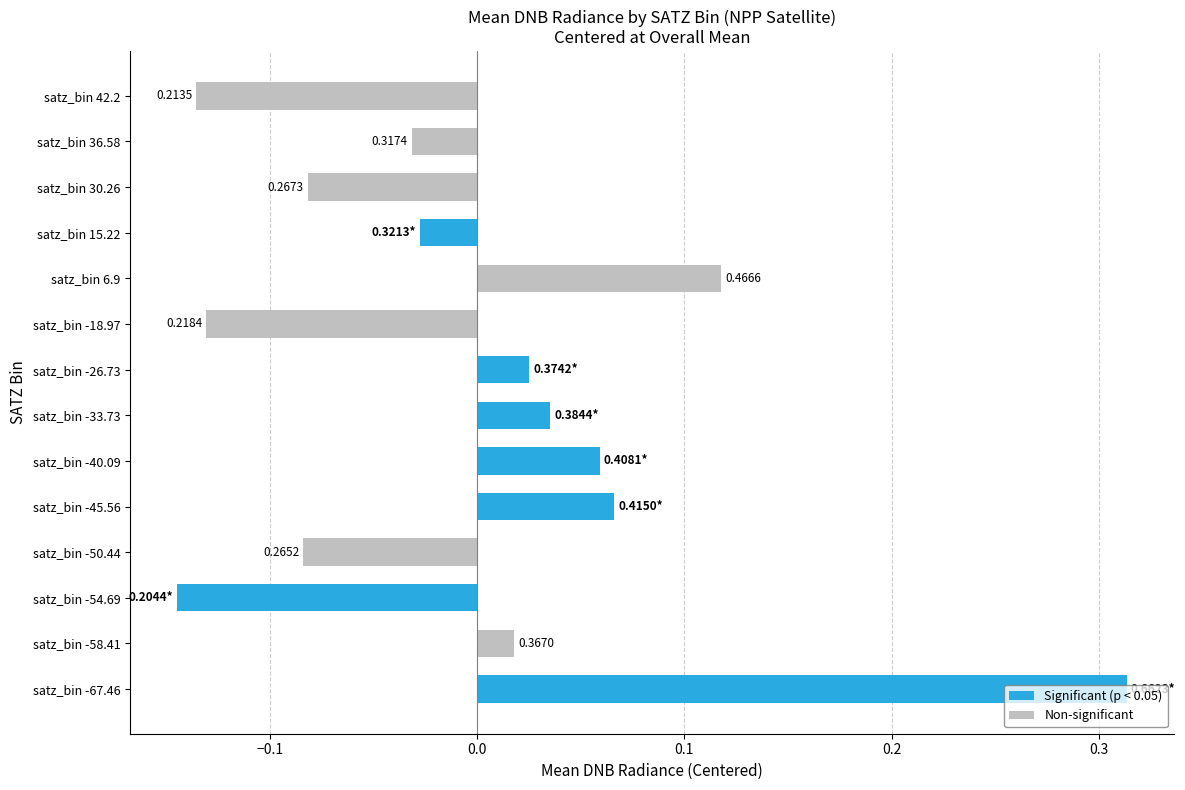

What is the difference between the second highest and minimum values?

0.3